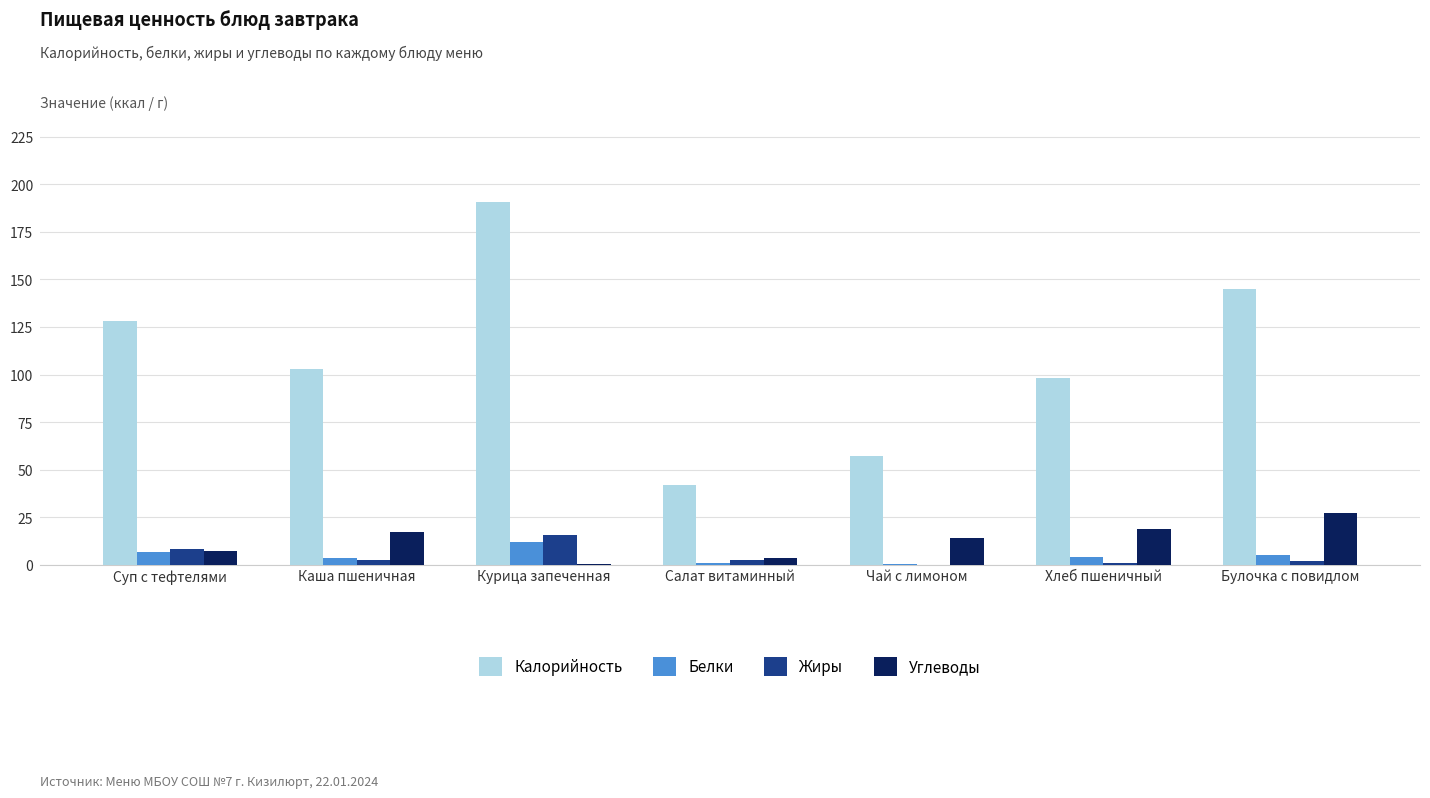

Does the chart contain stacked bars?

No